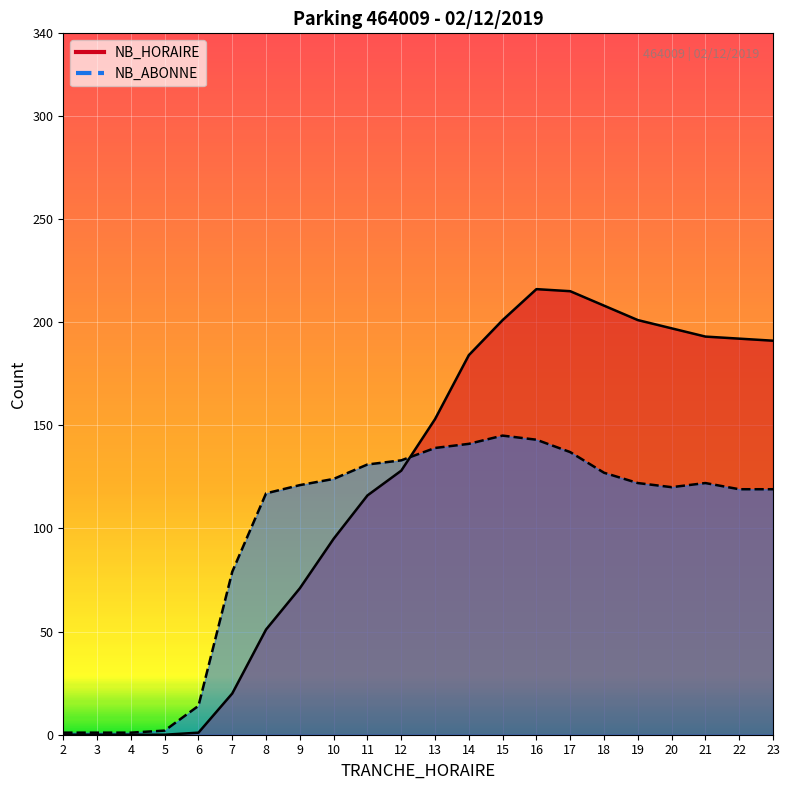

Which series changed the most between 13 and 15?

NB_HORAIRE